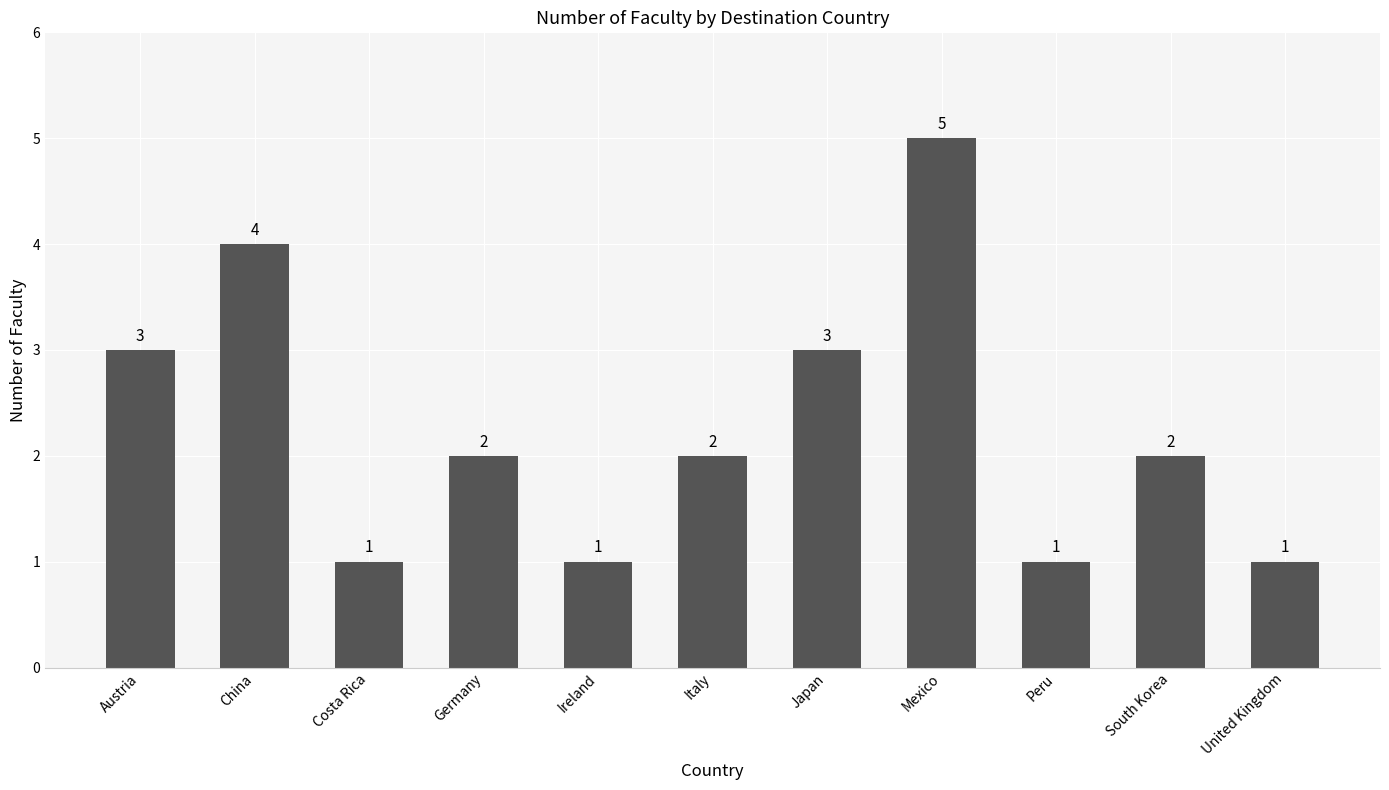

Reading right to left, list all the values displayed in this chart.

United Kingdom=1	South Korea=2	Peru=1	Mexico=5	Japan=3	Italy=2	Ireland=1	Germany=2	Costa Rica=1	China=4	Austria=3